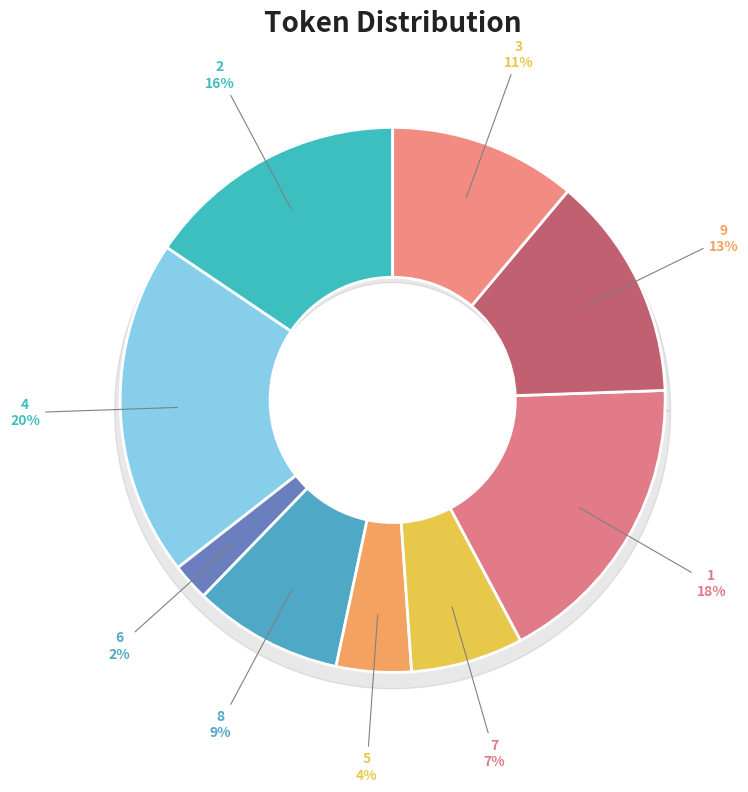

Approximately how many times larger is the value at 8 compared to 9?

0.7